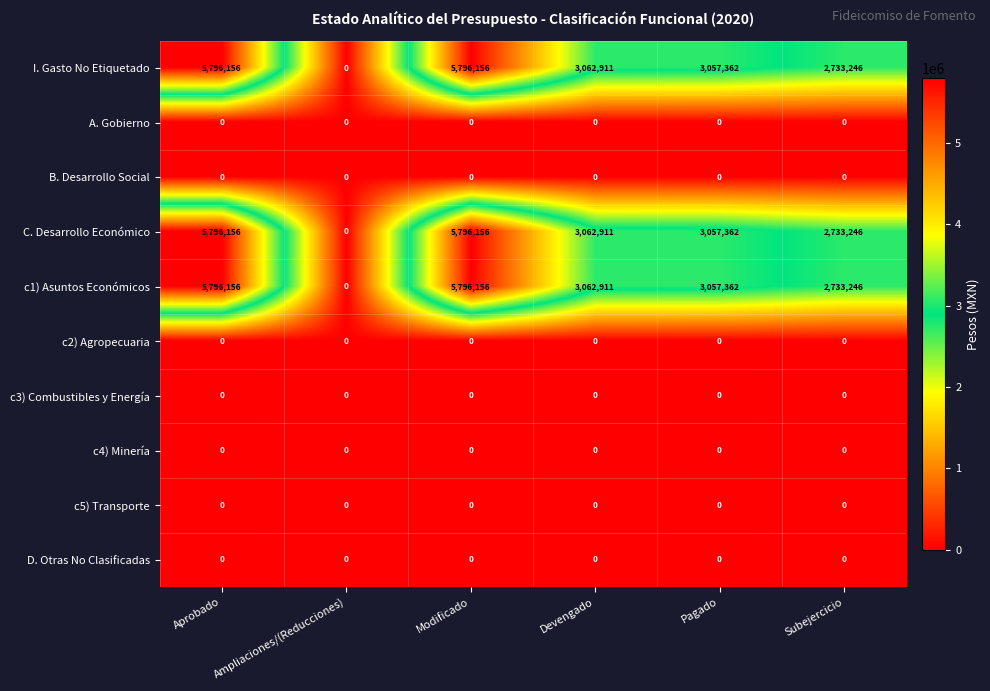

What is the sum of the c1) Asuntos Económicos values at Subejercicio and Ampliaciones/(Reducciones)?

2733246